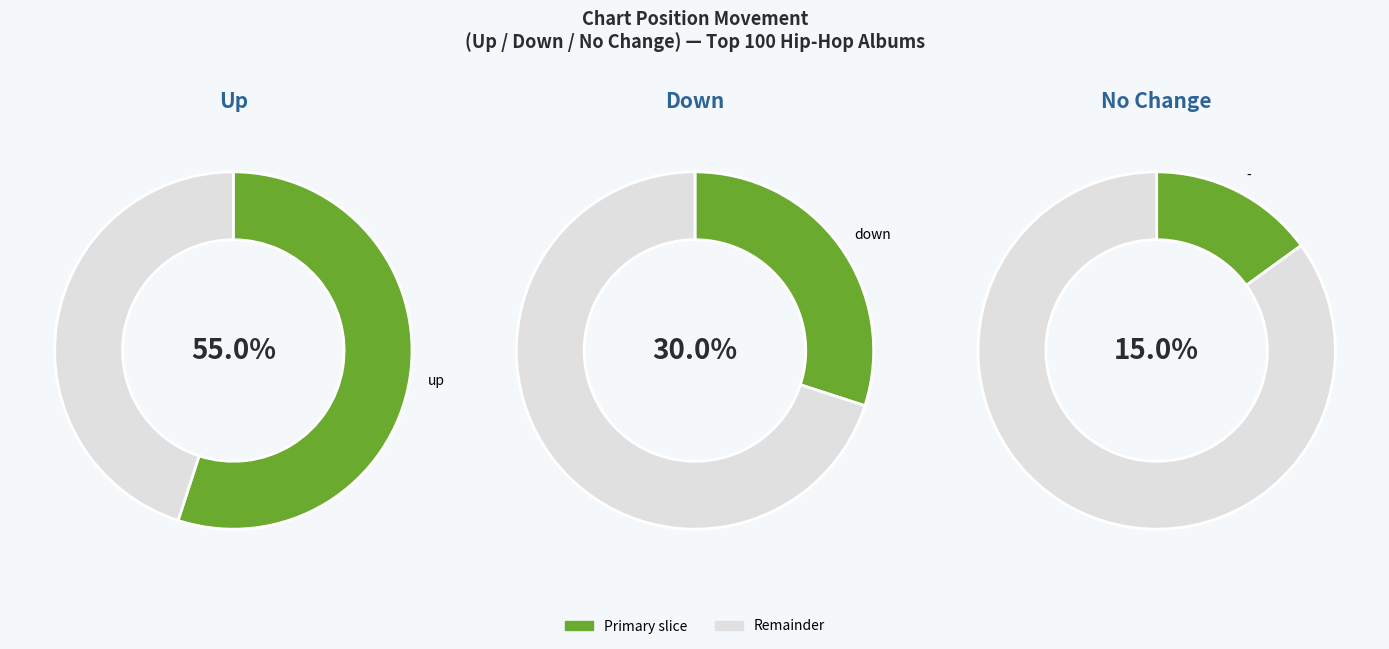

Which slice is the largest?

up